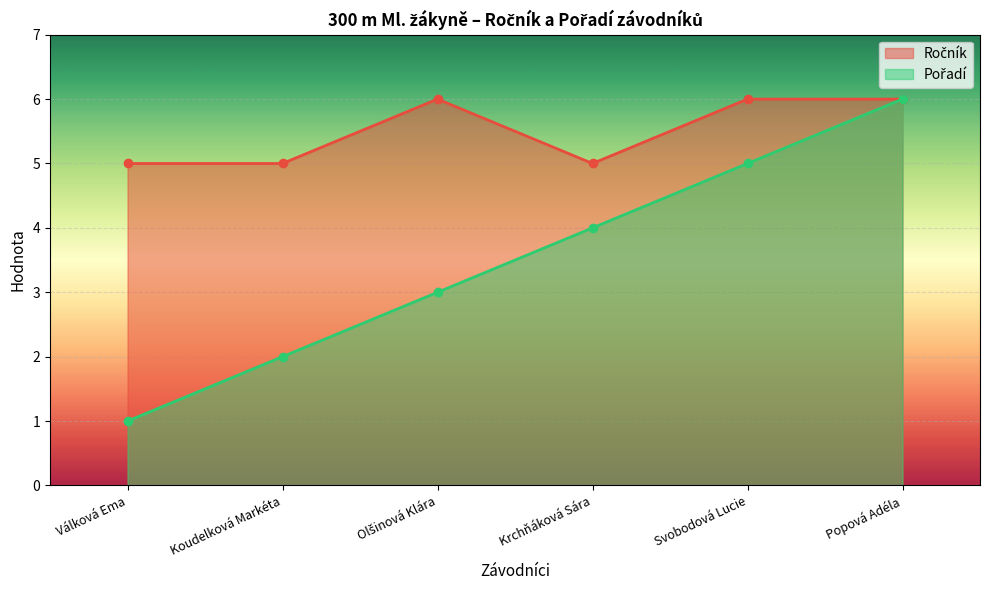

At which category is the sum across all series the highest?

Popová Adéla